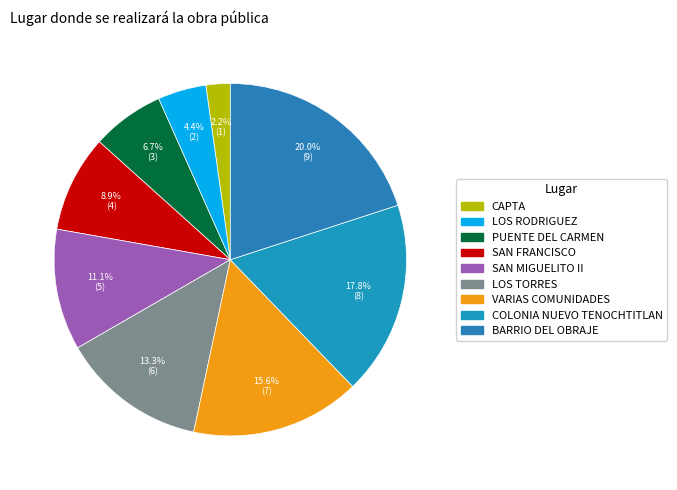

Does any single category account for the majority?

No